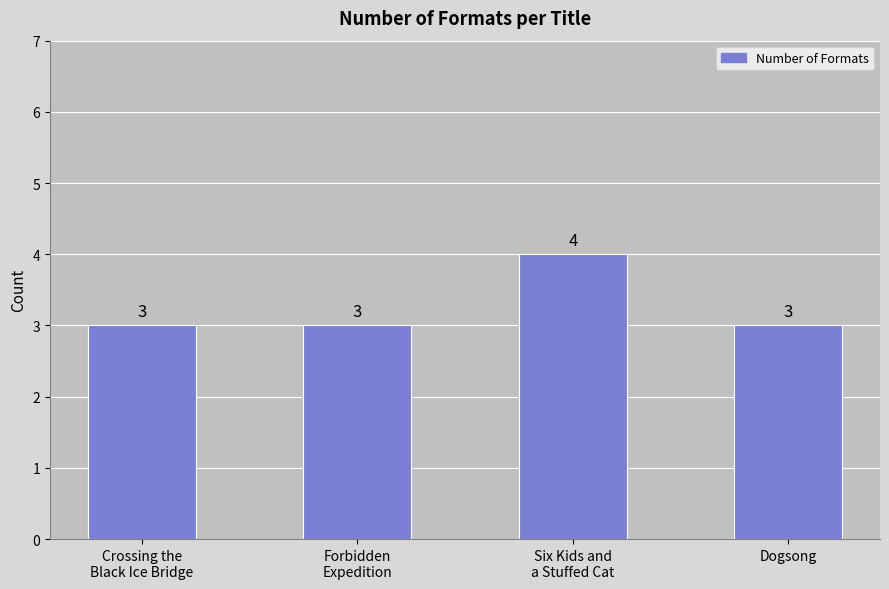

Count the values in the range 3 to 4.

4